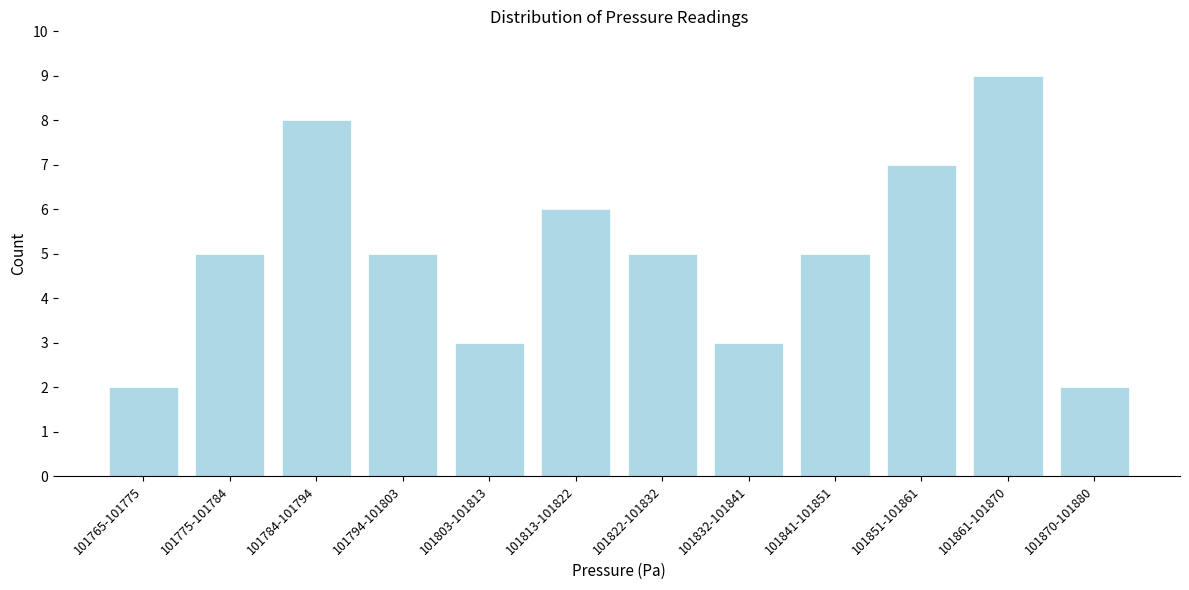

Reading right to left, what are all the values shown in this chart?

101870-101880=2	101861-101870=9	101851-101861=7	101841-101851=5	101832-101841=3	101822-101832=5	101813-101822=6	101803-101813=3	101794-101803=5	101784-101794=8	101775-101784=5	101765-101775=2